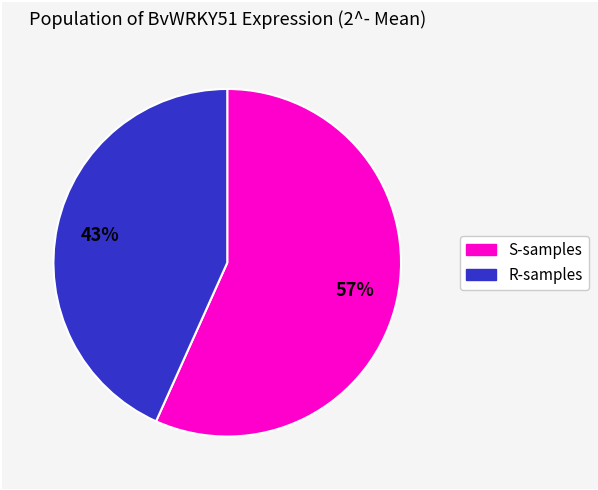

Does any single category account for the majority?

Yes